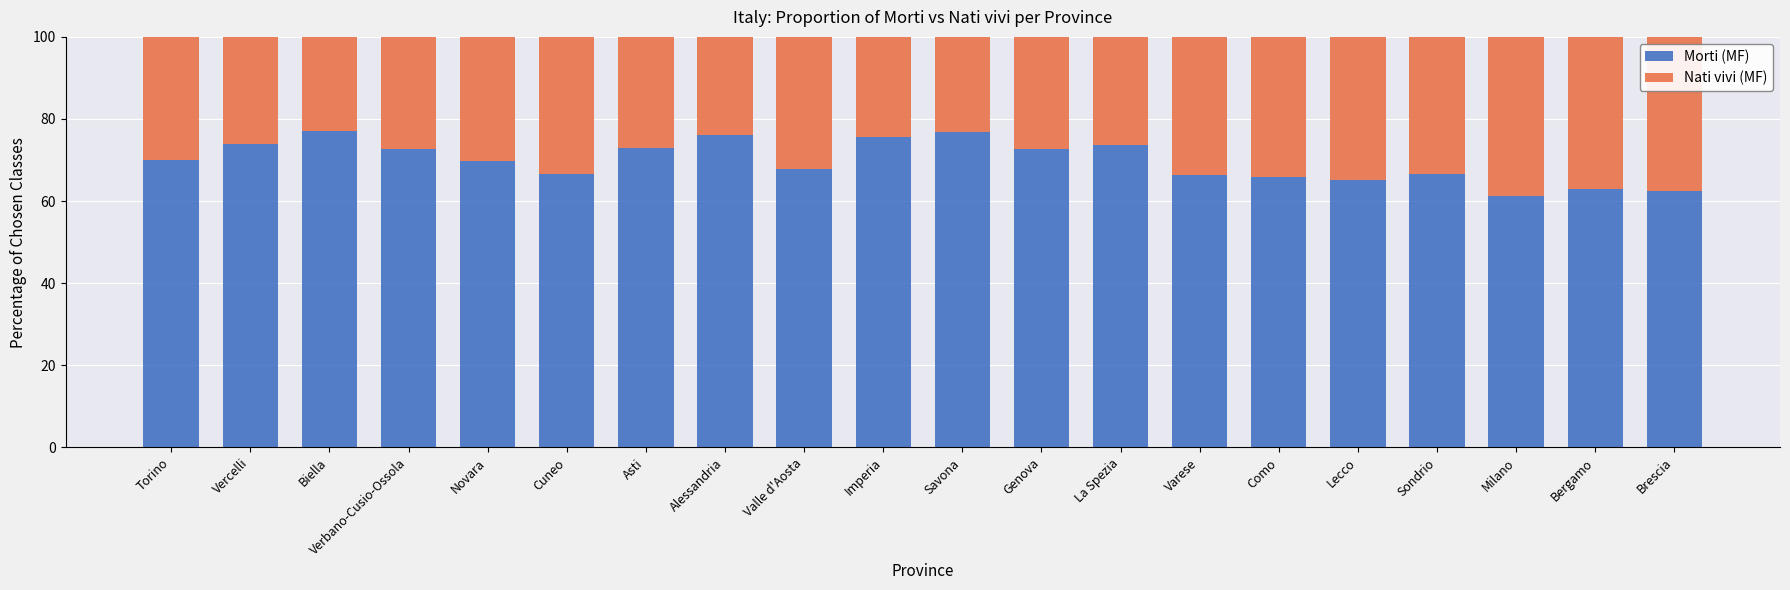

True or false: Morti (MF) has a value of 34.5 at Alessandria.

False